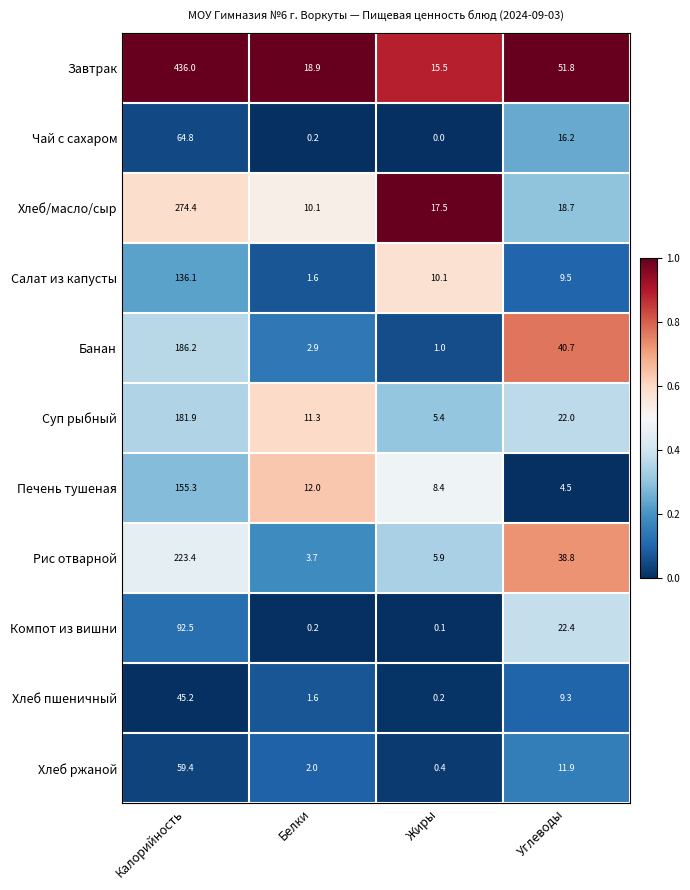

What is the greatest value displayed?

436.0